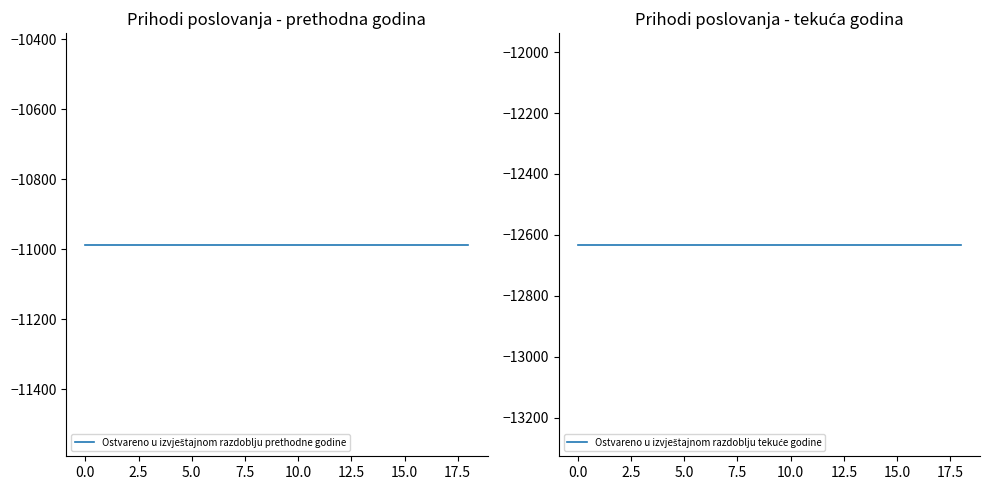

What value does the Ostvareno u izvještajnom razdoblju prethodne godine series have at 5.0?

-10987.5